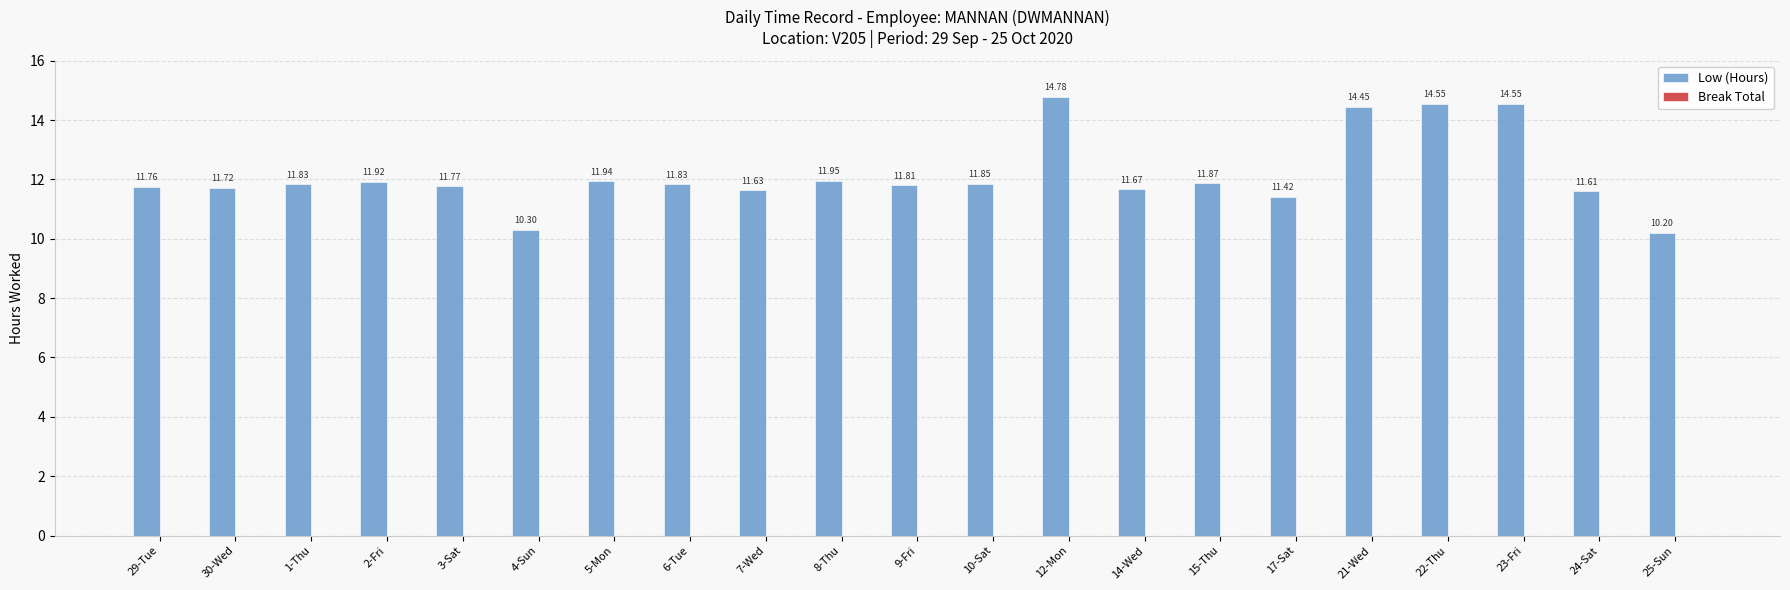

What is the difference between the maximum and minimum values?

4.6